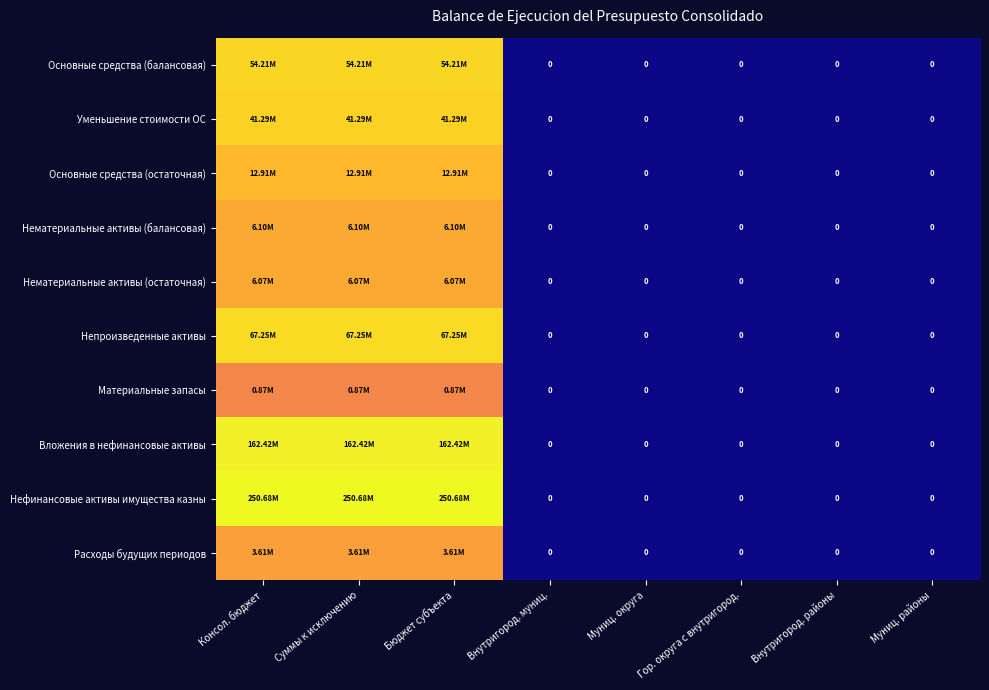

Which series has the largest total across all categories?

Нефинансовые активы имущества казны